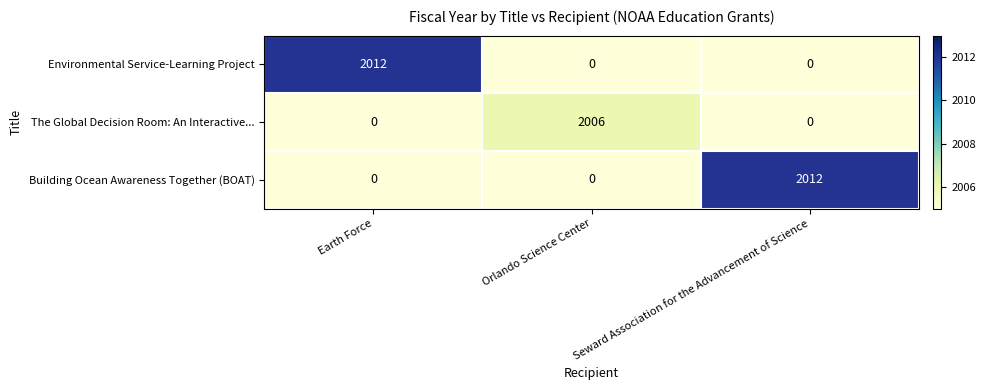

What is the total value across all series at Earth Force?

2012